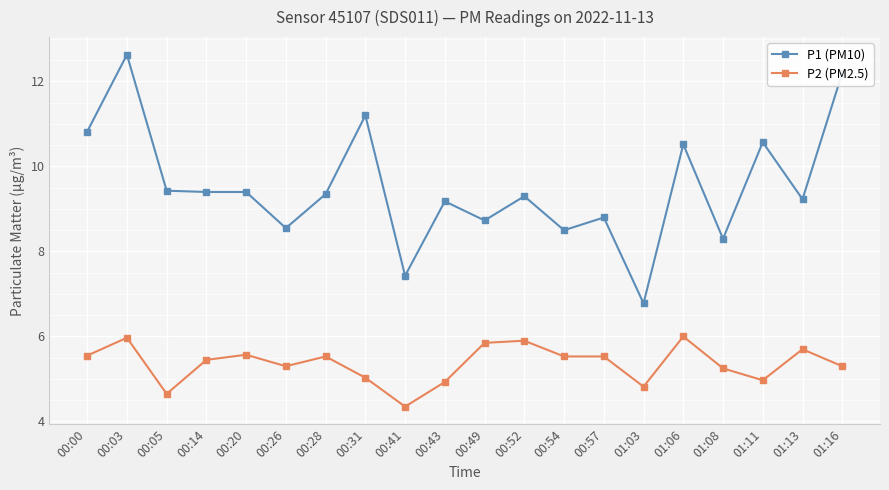

Which series has the largest total across all categories?

P1 (PM10)